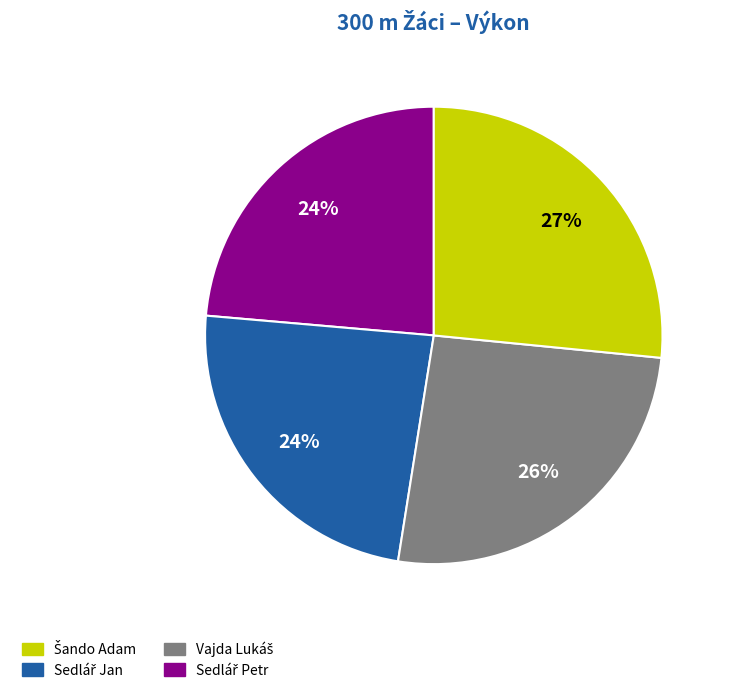

To the nearest percent, what is the average slice percentage?

25%